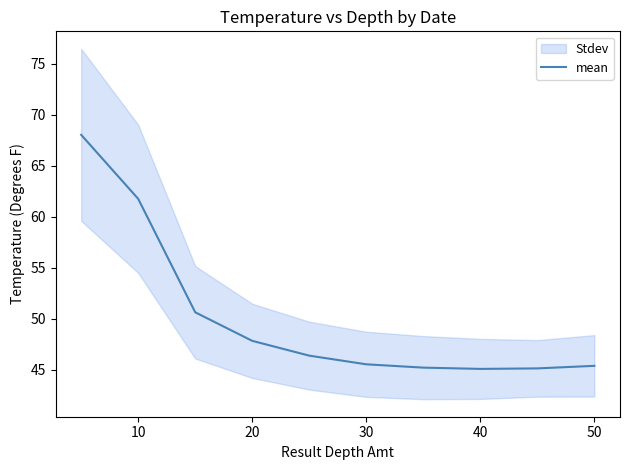

The value of mean at 40 is 28.2. True or false?

False